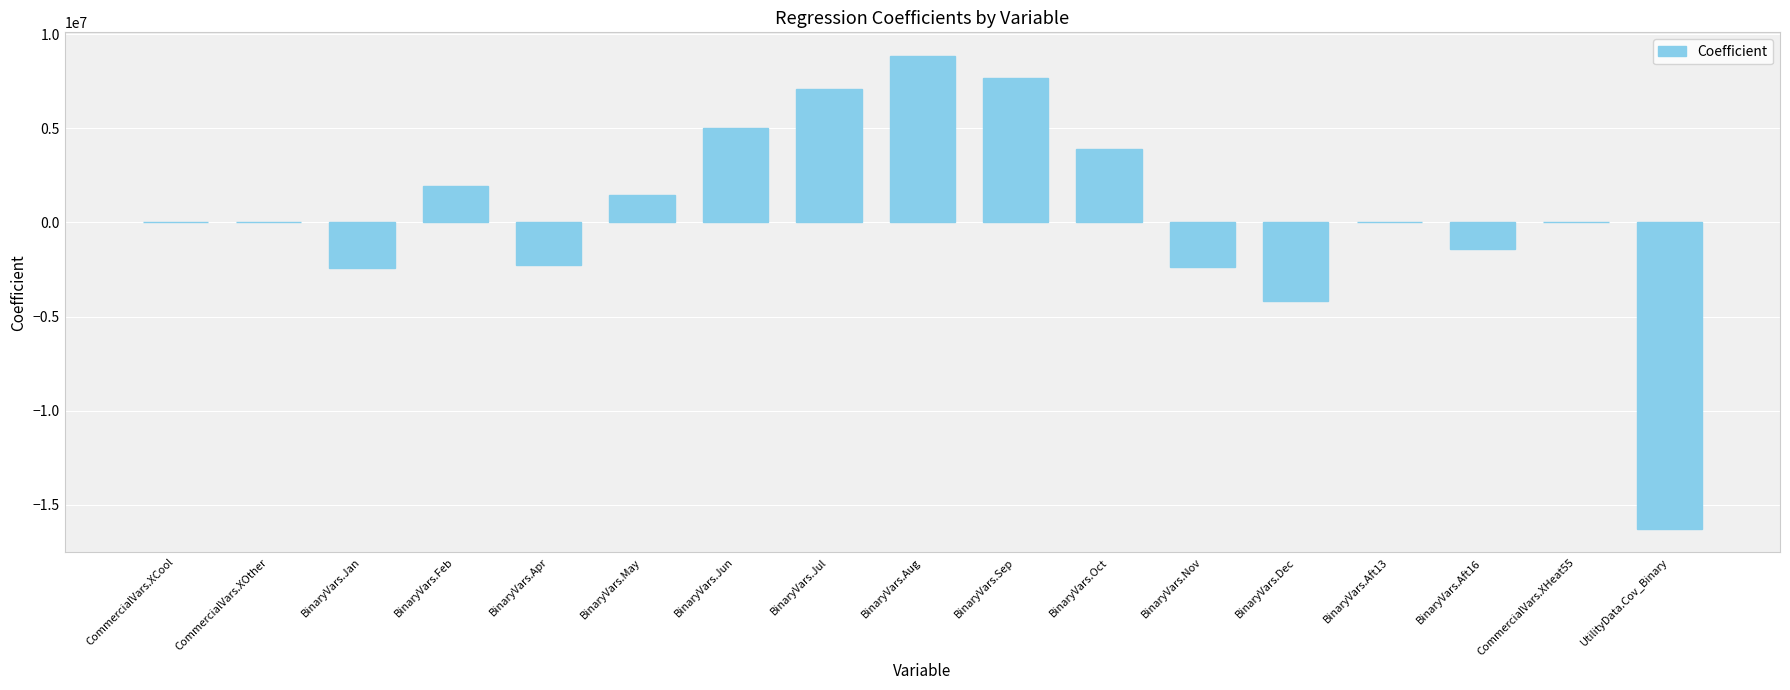

True or false: the data shows -4169851.7 at BinaryVars.Dec.

True